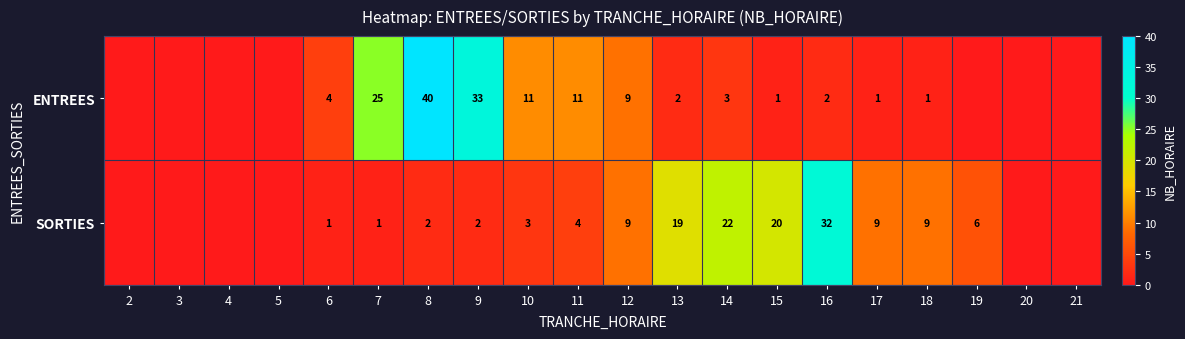

What is the difference between the highest and lowest values at 13?

17